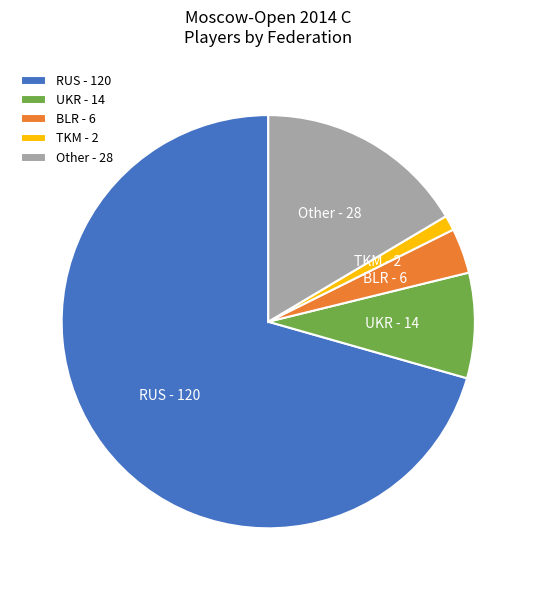

Which has a higher value, UKR or RUS?

RUS